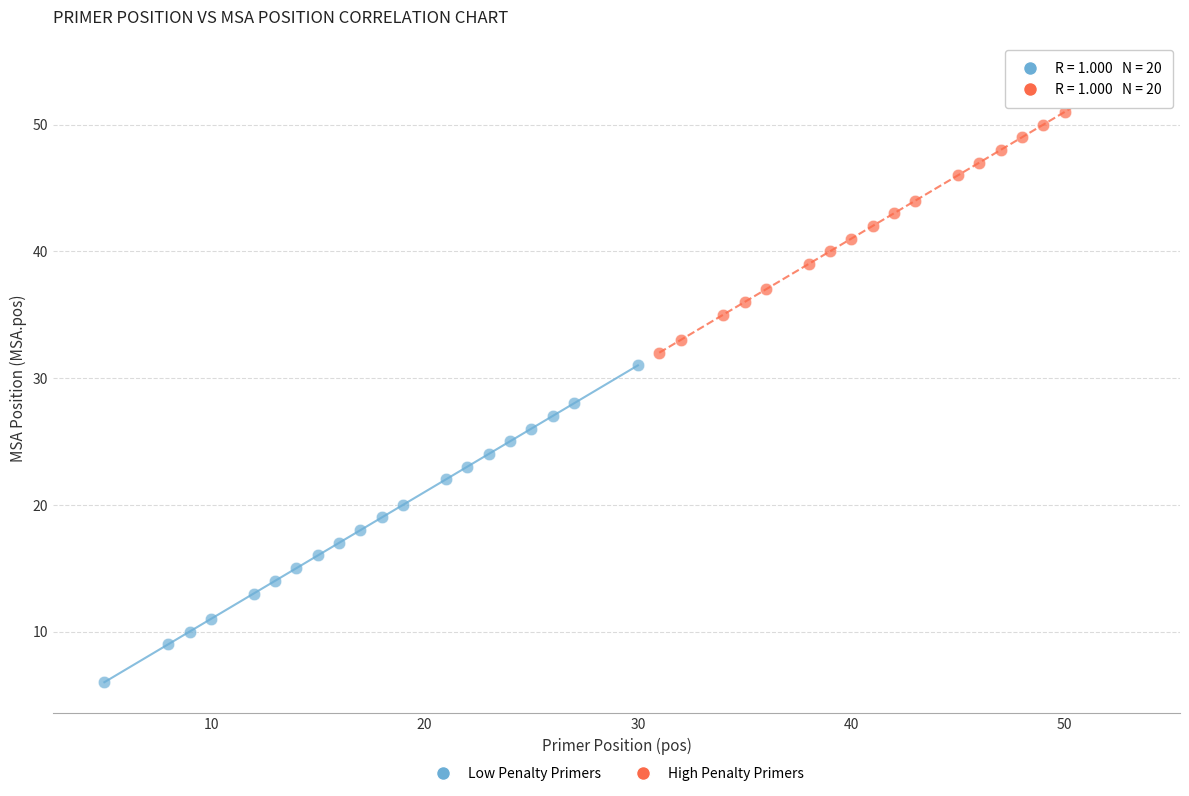

What are all the series names shown in the legend?

Low Penalty Primers, High Penalty Primers